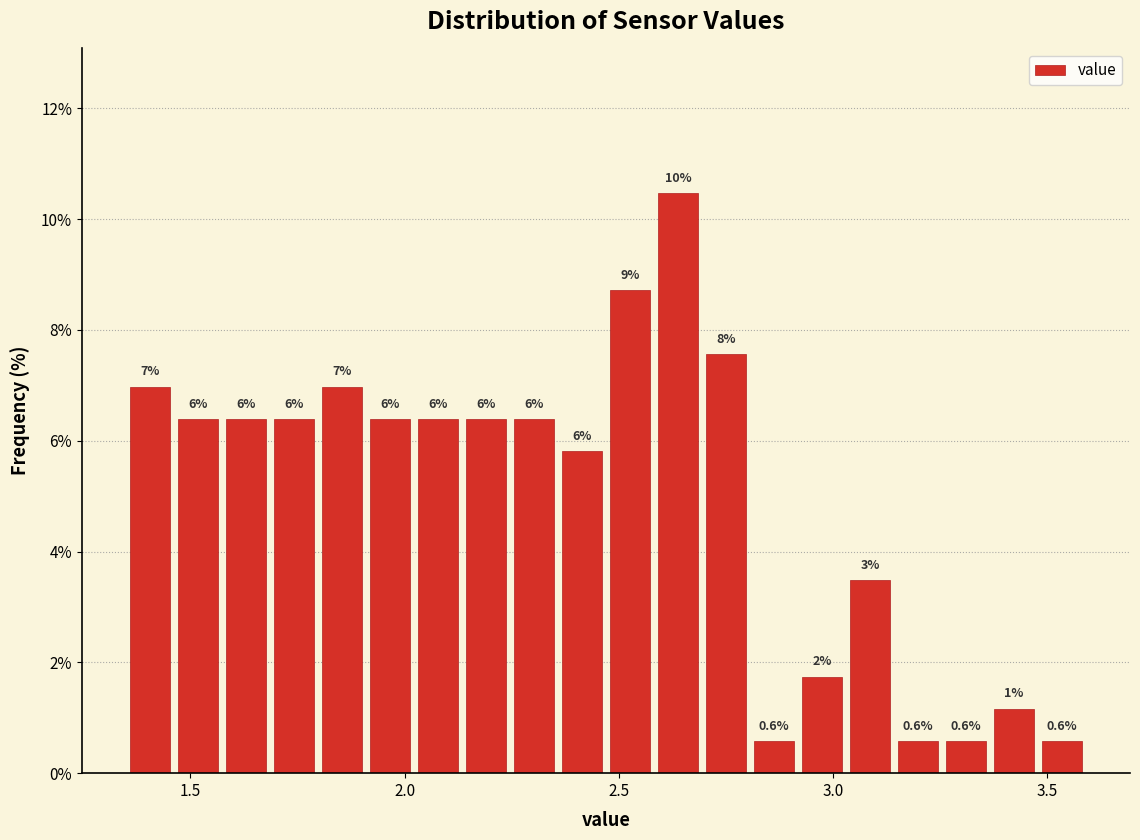

Around what value on the x-axis is the tallest bar? Give the approximate position of its centre, as read against the axis.

2.65